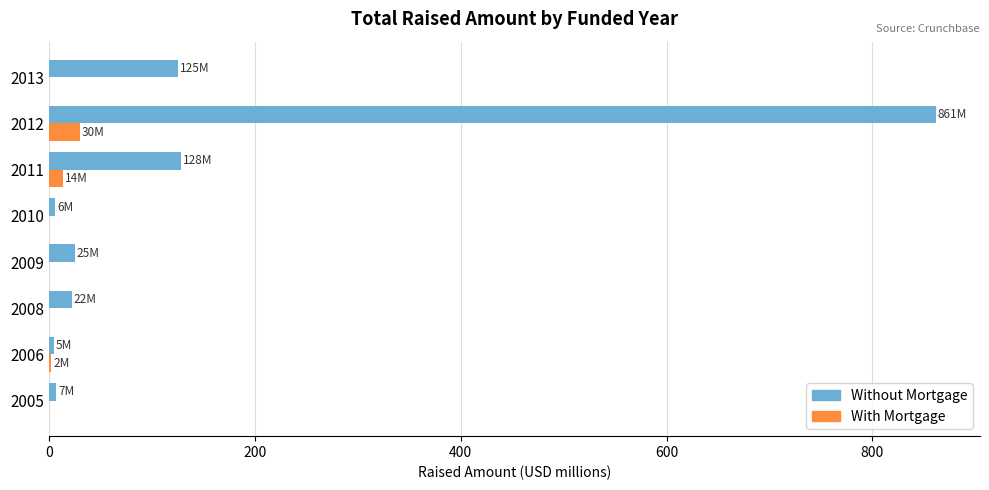

The With Mortgage series shows 2.3 at 2006. True or false?

True